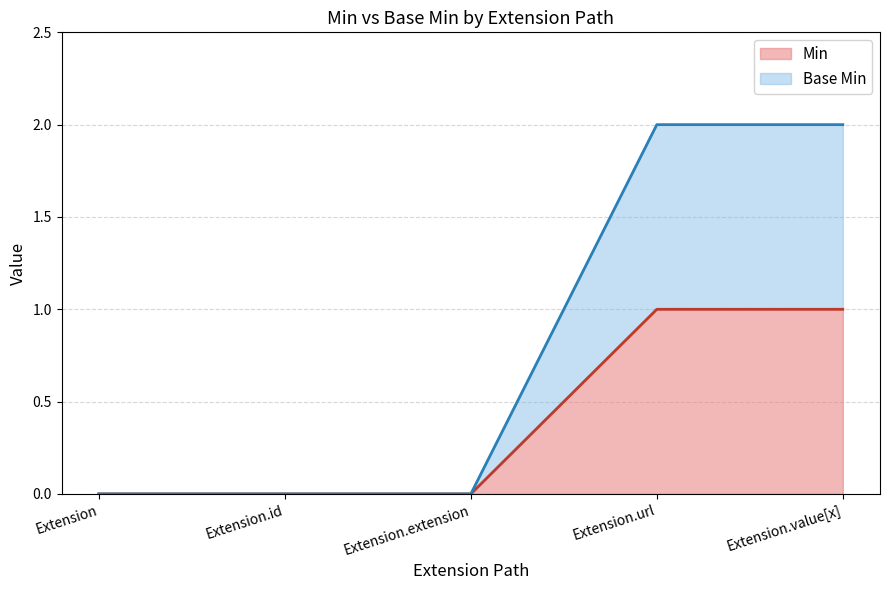

True or false: Base Min and Min cross at least once.

False